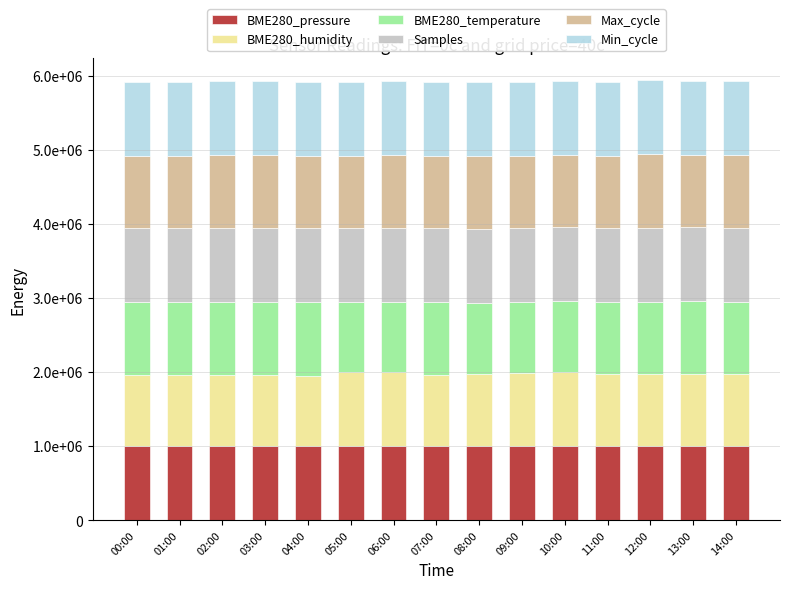

Does the chart contain stacked bars?

Yes